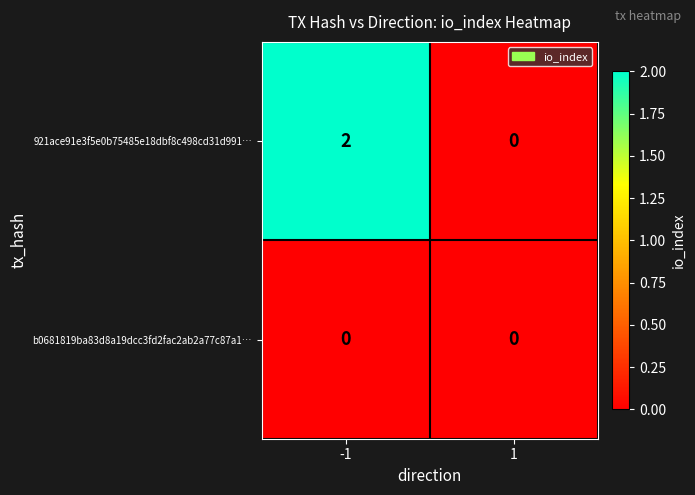

Which series has the largest range (max minus min)?

921ace91e3f5e0b75485e18dbf8c498cd31d991…